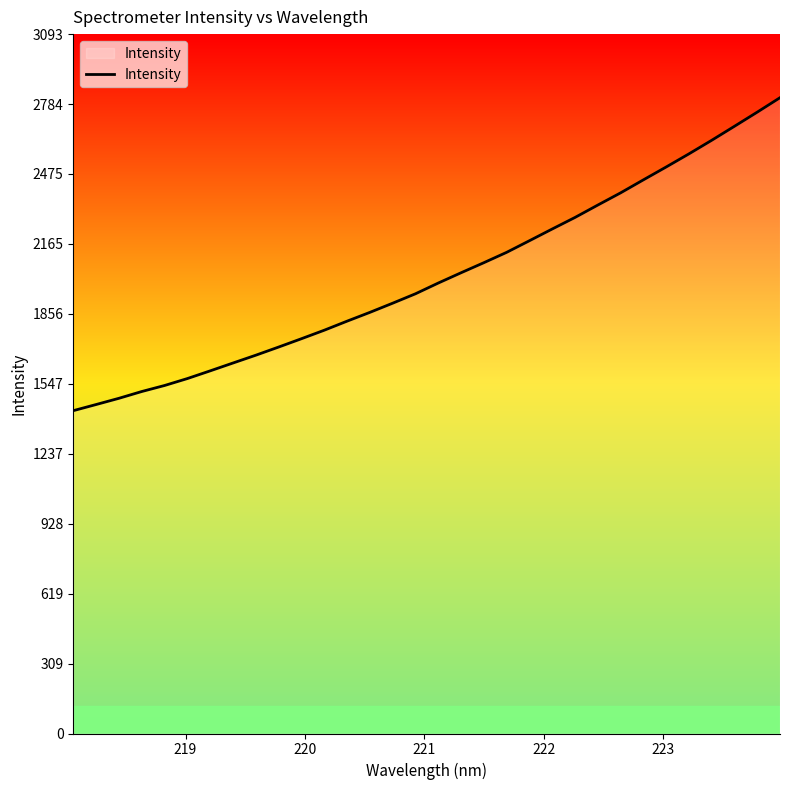

What is the minimum value shown in the chart?

1427.9